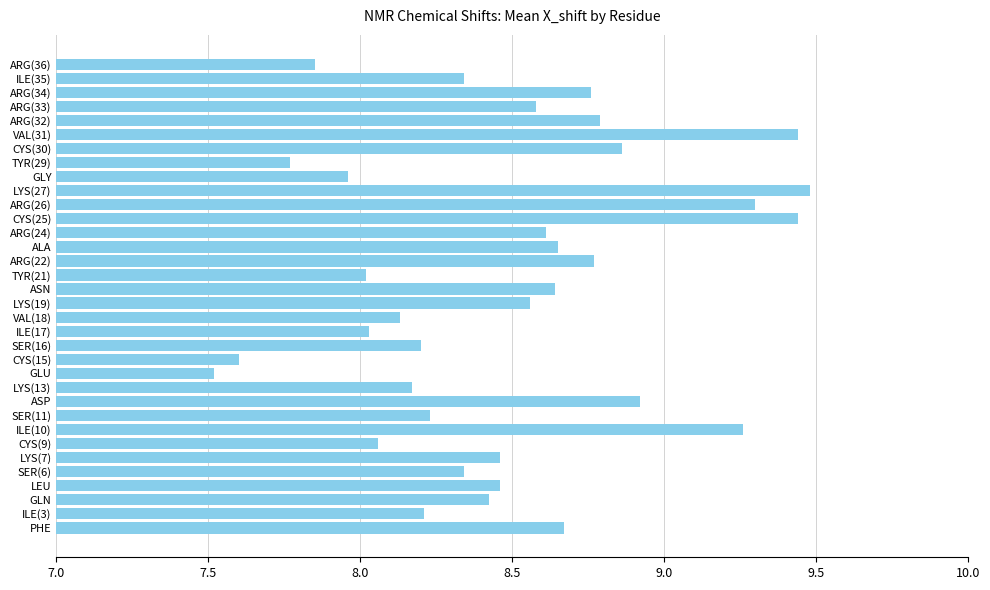

Between ILE(10) and ARG(32), which is larger?

ILE(10)